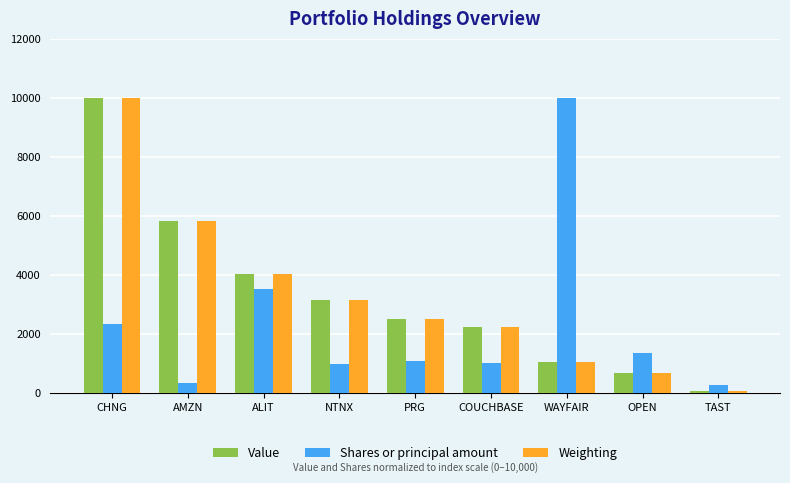

Rank the categories by Weighting value from lowest to highest.

TAST, OPEN, WAYFAIR, COUCHBASE, PRG, NTNX, ALIT, AMZN, CHNG